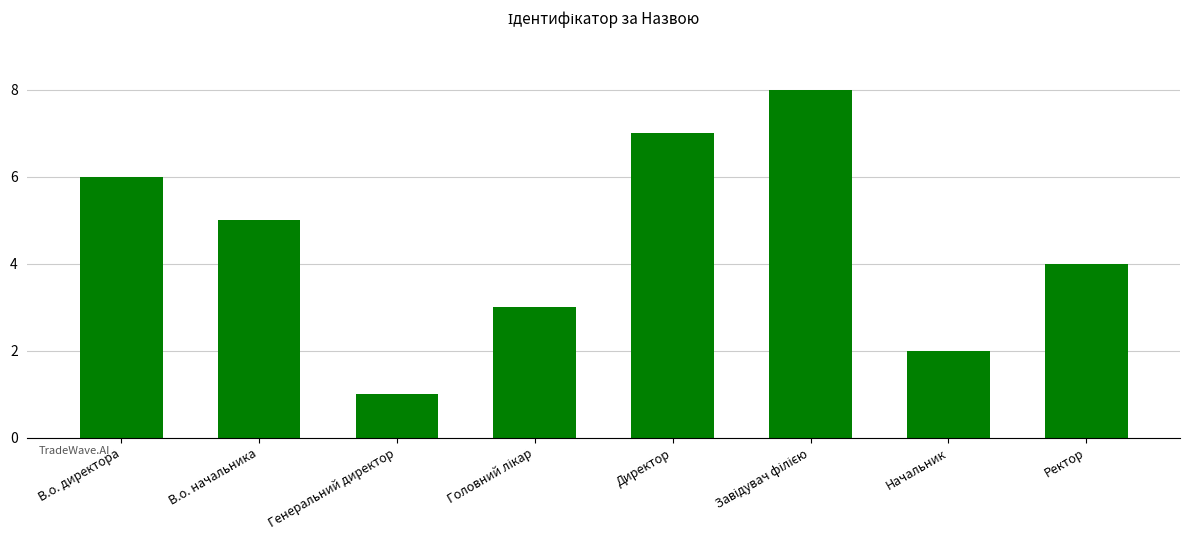

What is the greatest value displayed?

8